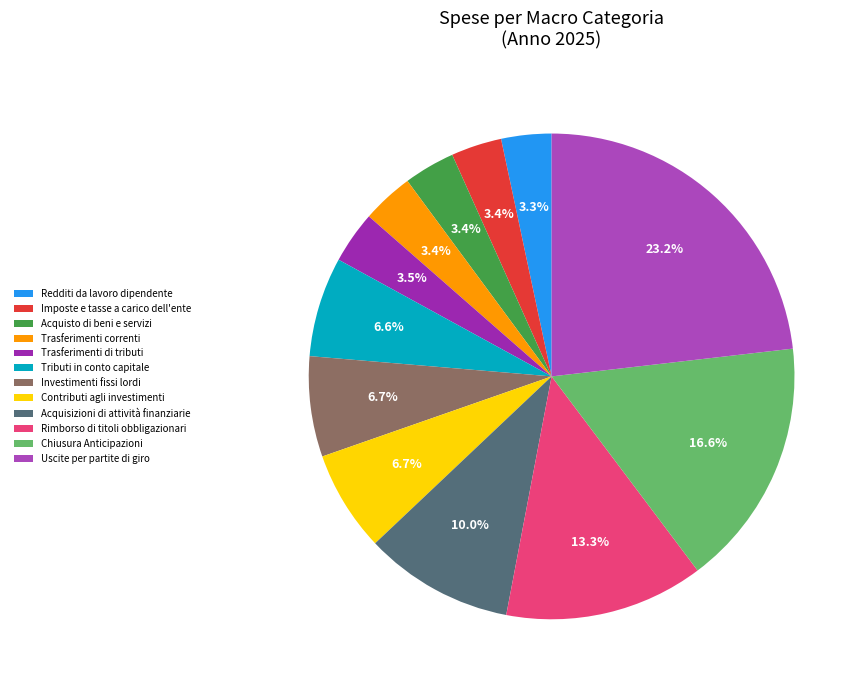

Is there any slice that represents more than half of the pie?

No